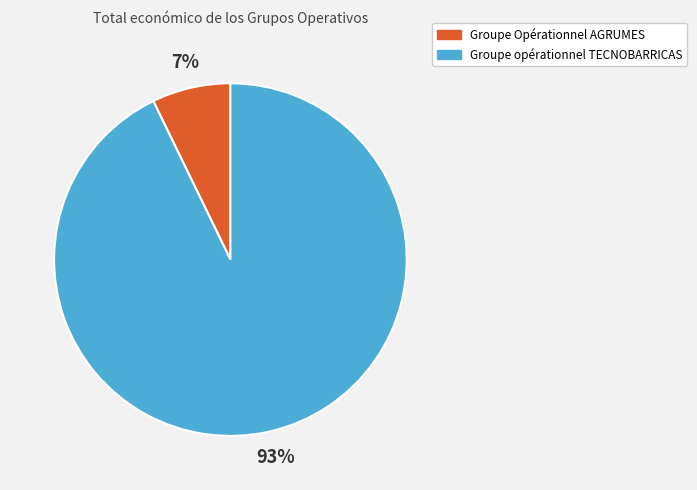

Count the number of slices in the pie.

2